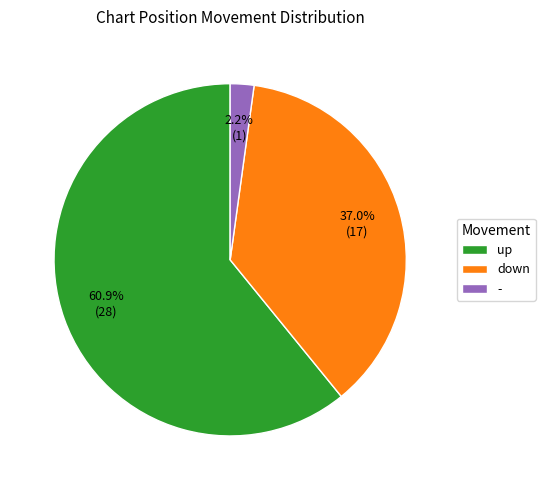

Do down and - together represent more than half of the pie?

No